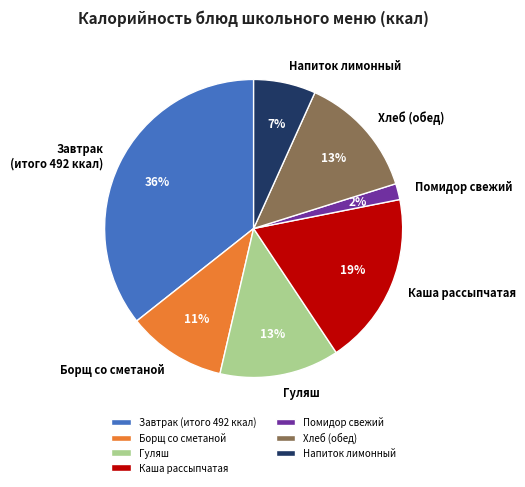

Is Каша рассыпчатая the majority of the pie?

No